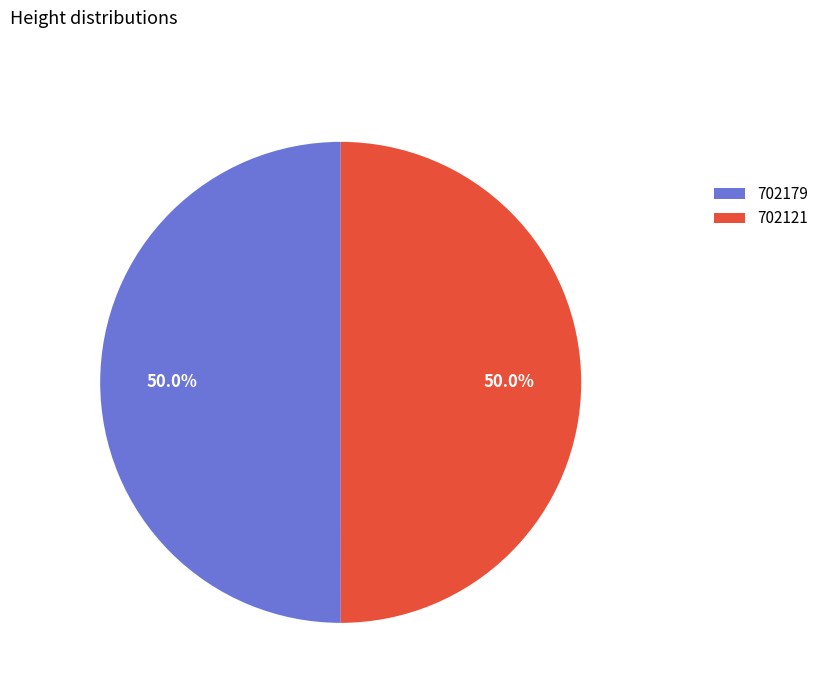

Count the number of slices in the pie.

2